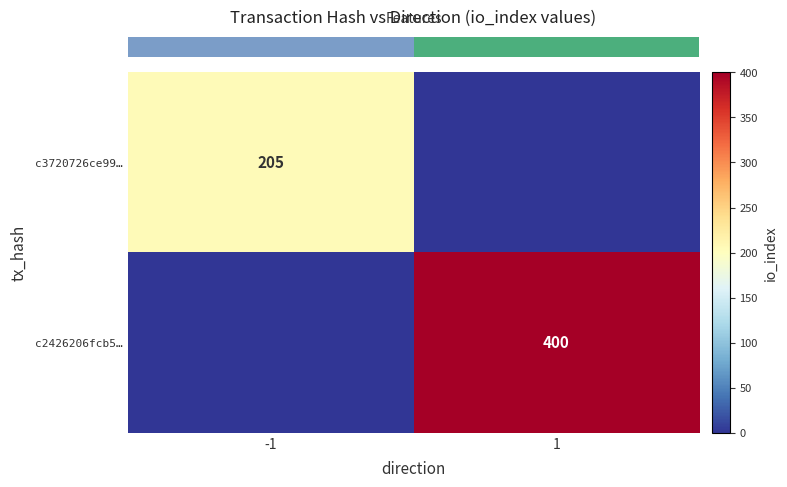

How many values in row_0 are above zero?

1